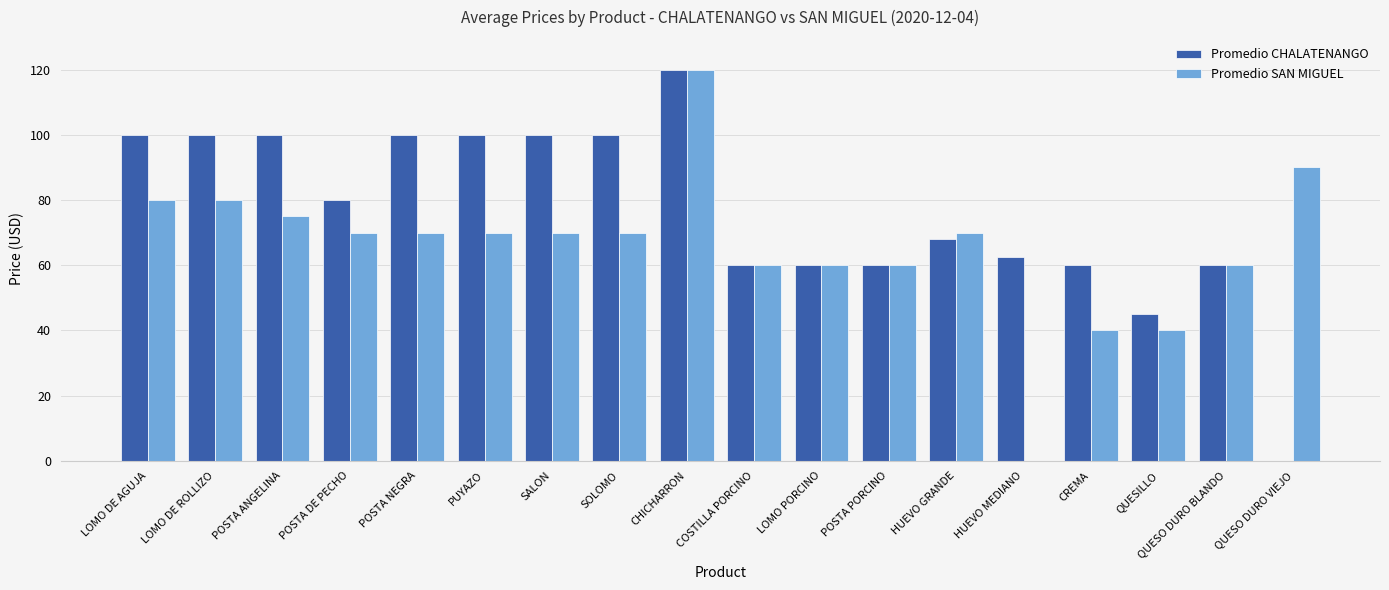

Which series changed the most between PUYAZO and CHICHARRON?

Promedio SAN MIGUEL